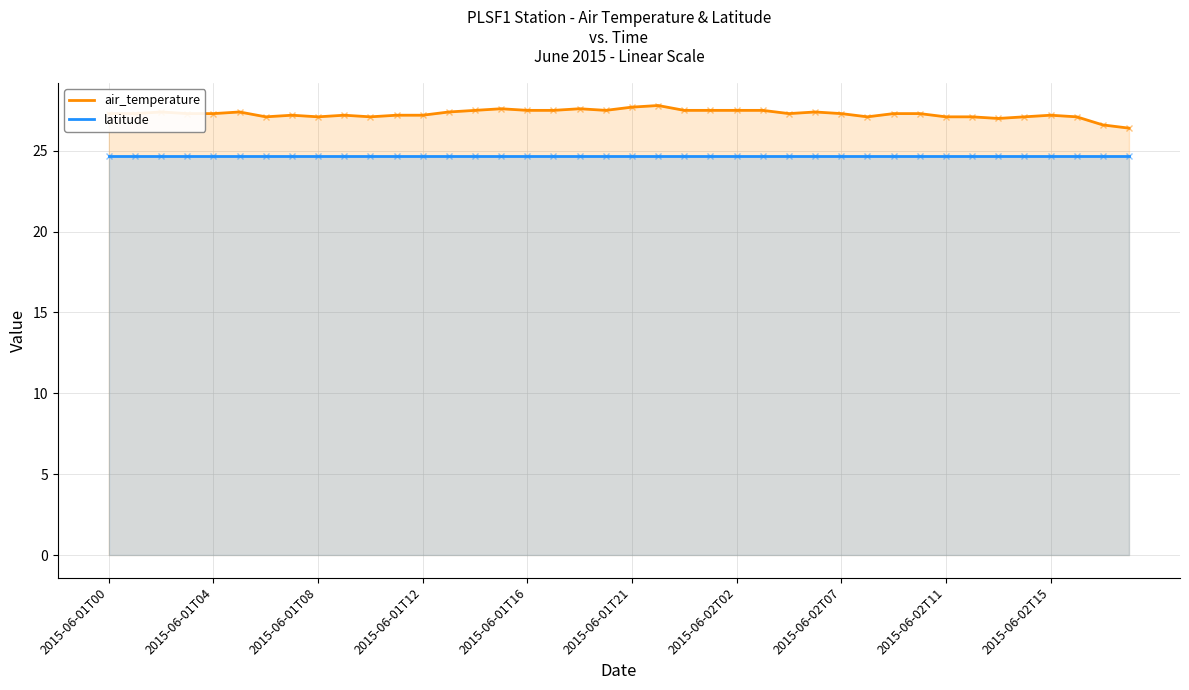

Is it true that latitude equals 17.1 at 2015-06-01T12?

False